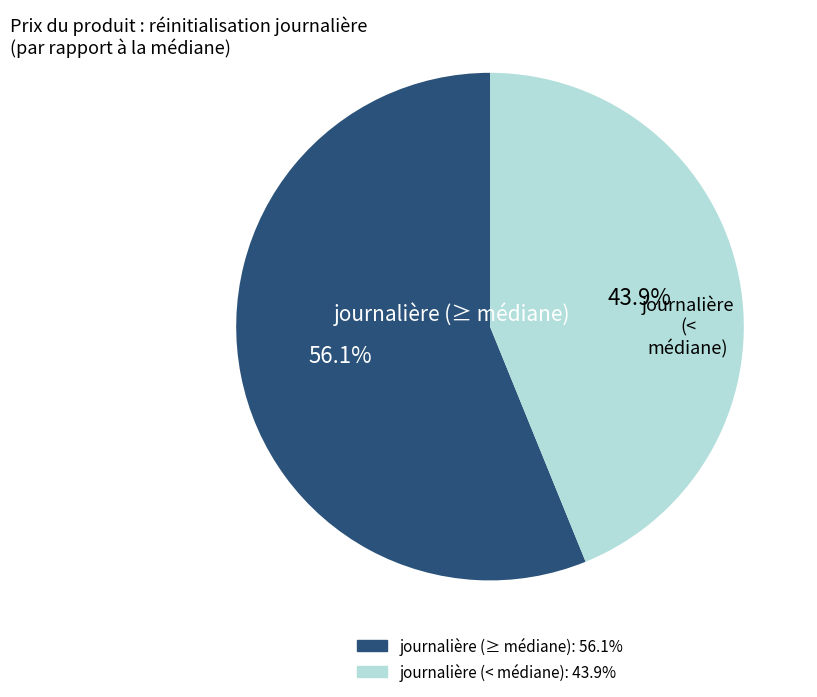

Is there any slice that represents more than half of the pie?

Yes